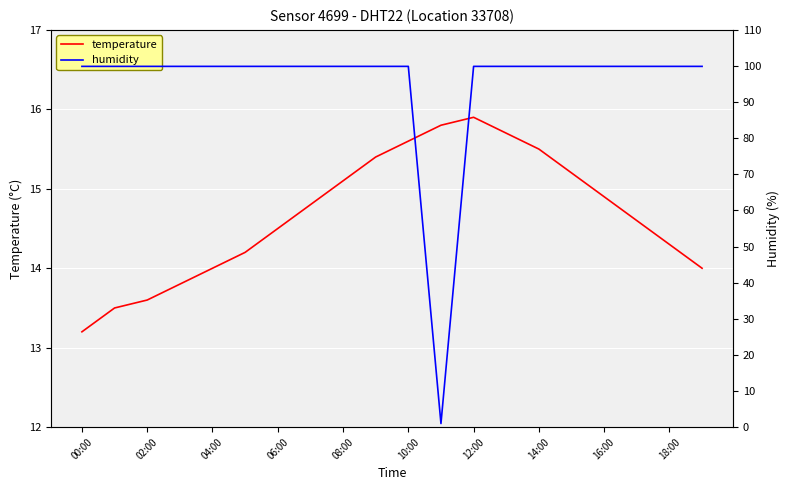

The temperature series shows 8.6 at 16:00. True or false?

False